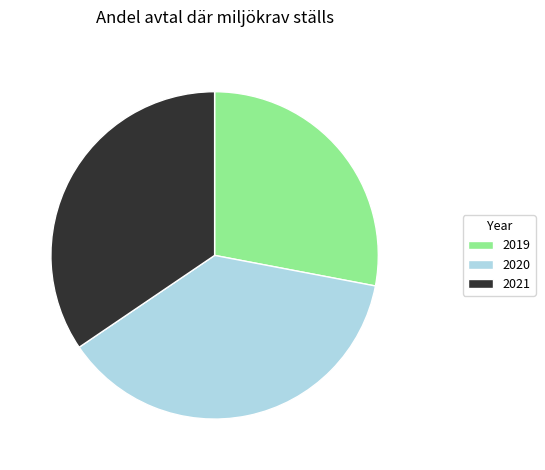

Which slice is the smallest?

2019